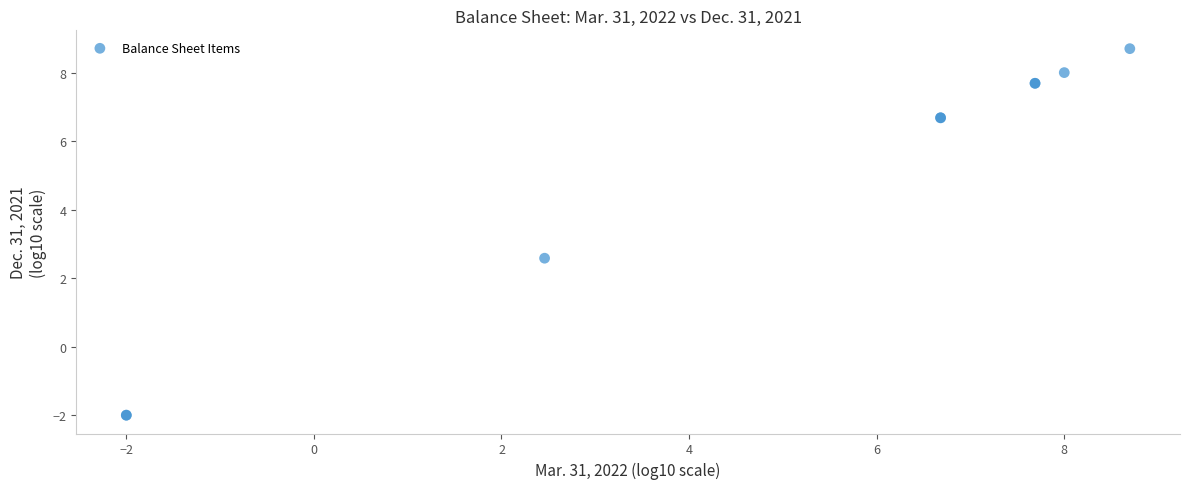

What Y value in the scatter plot is closest to 3?

2.6